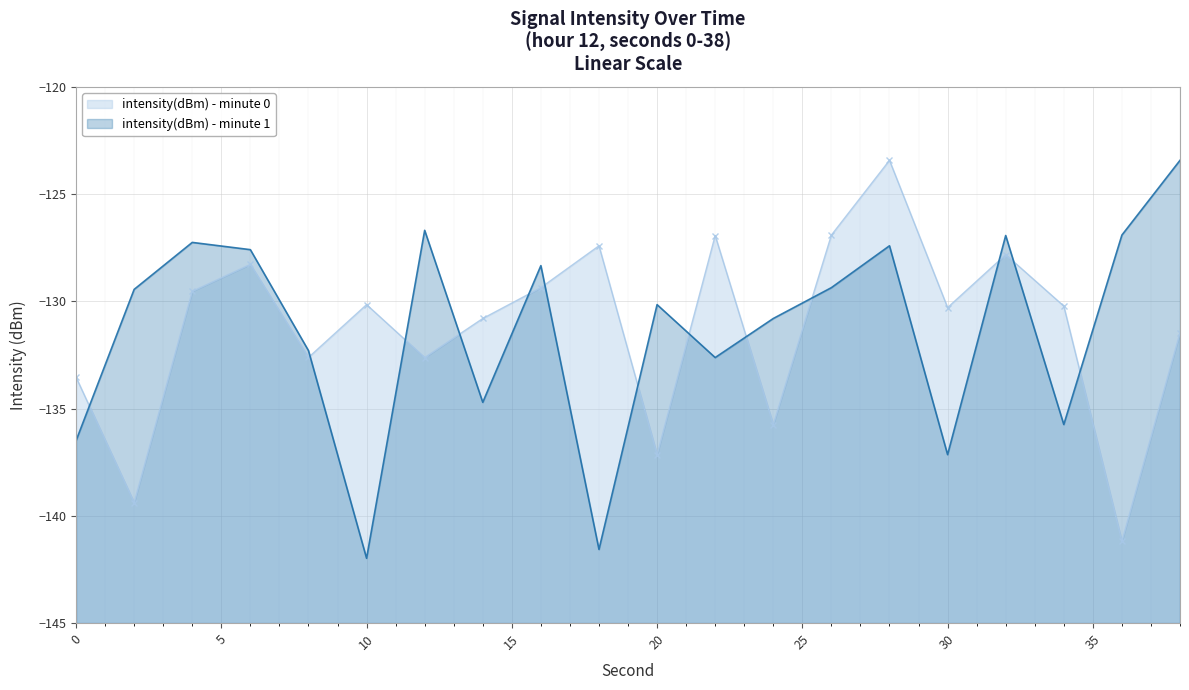

Is the value of intensity(dBm) - minute 0 at 14 greater than the value of intensity(dBm) - minute 1 at 2?

No